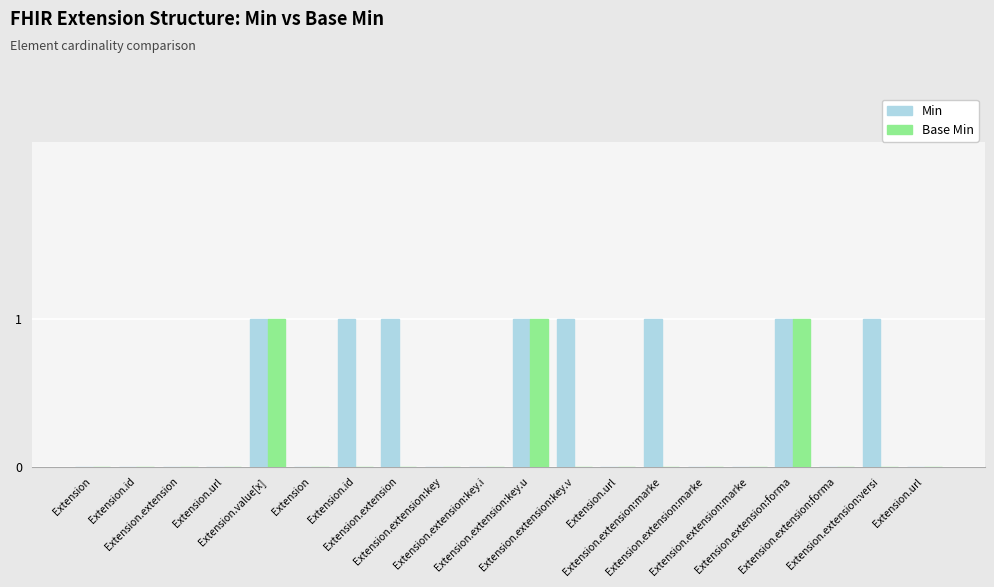

What is the difference between the maximum and minimum values in the Base Min series?

1